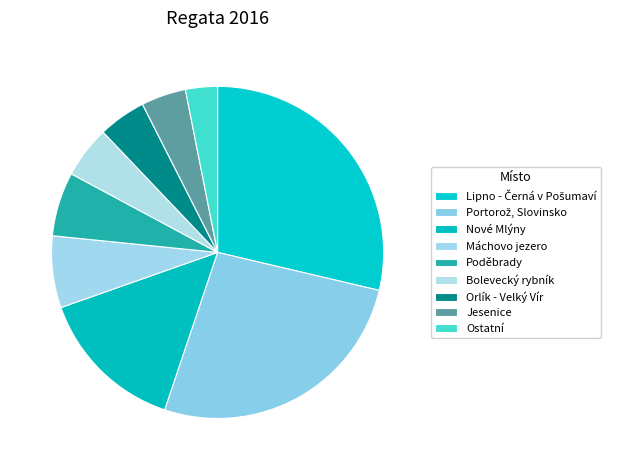

Is there a majority slice in this chart?

No